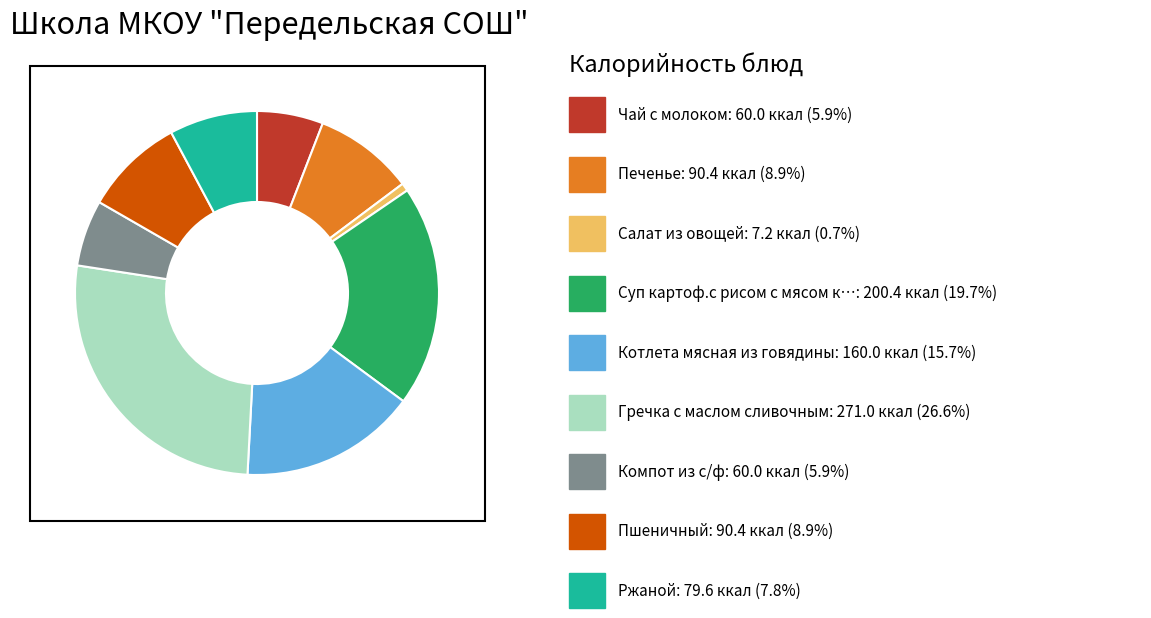

Is there any slice that represents more than half of the pie?

No